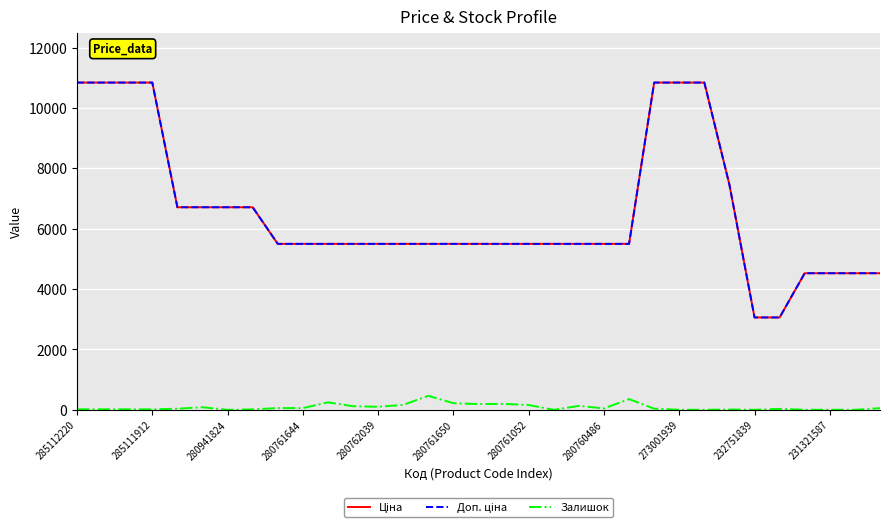

What is the maximum value shown in the chart?

10840.1